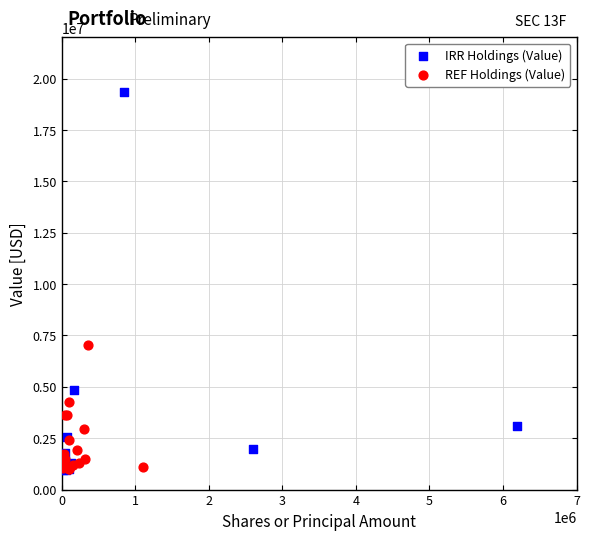

Which series has the widest spread of Y values?

IRR Holdings (Value)